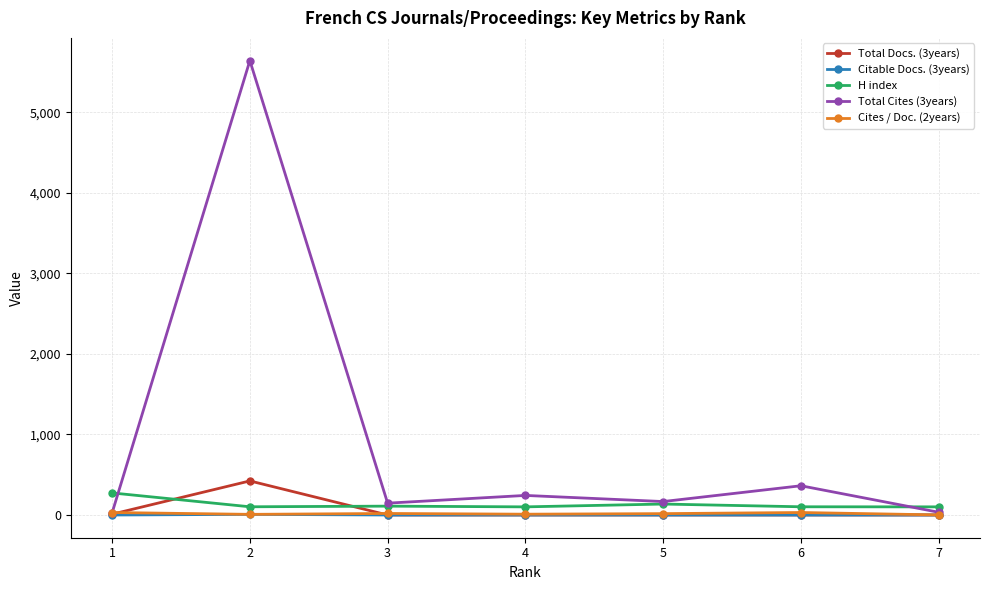

Which series has the largest range (max minus min)?

Total Cites (3years)